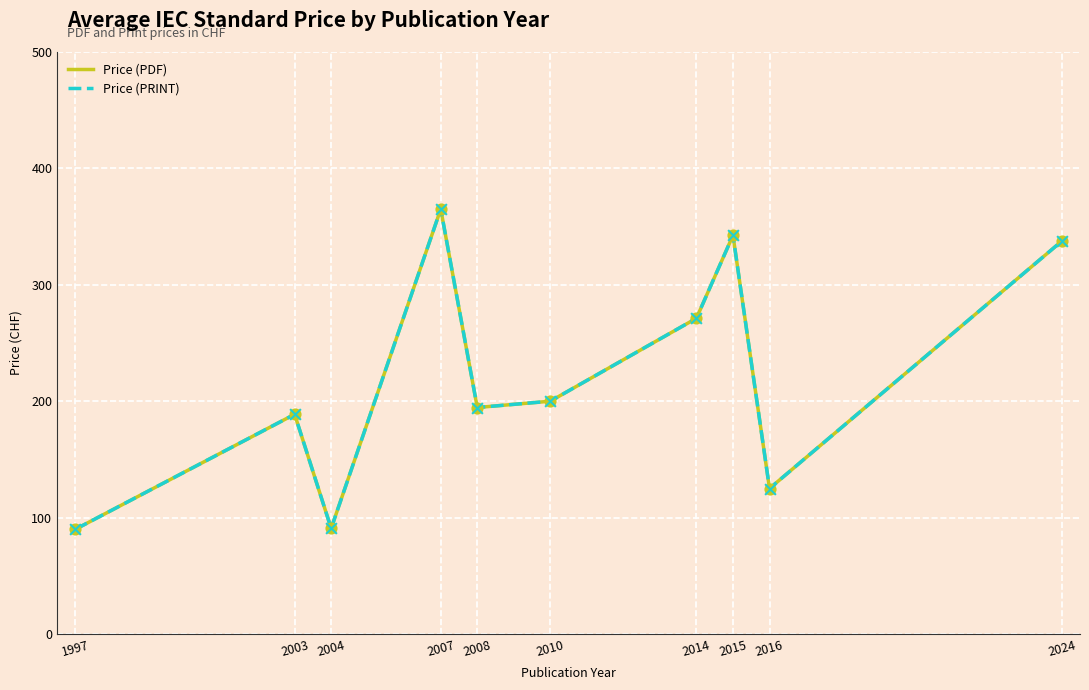

What is the total value across all series at 2007?

730.0